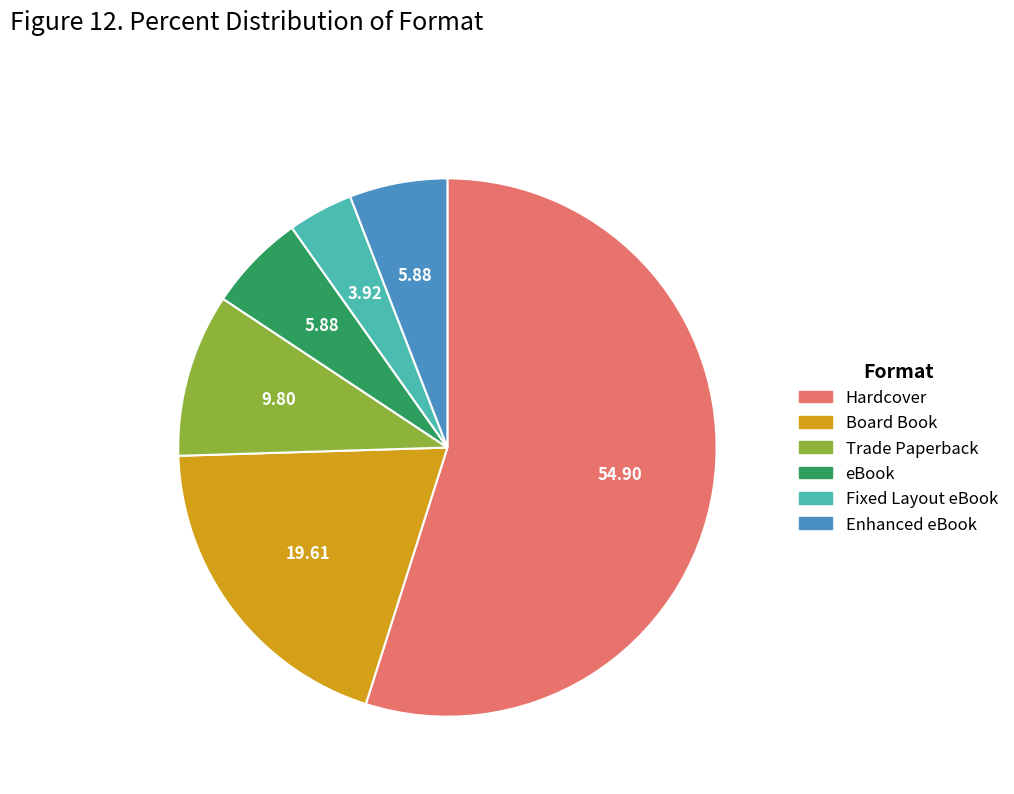

Is there a majority slice in this chart?

Yes